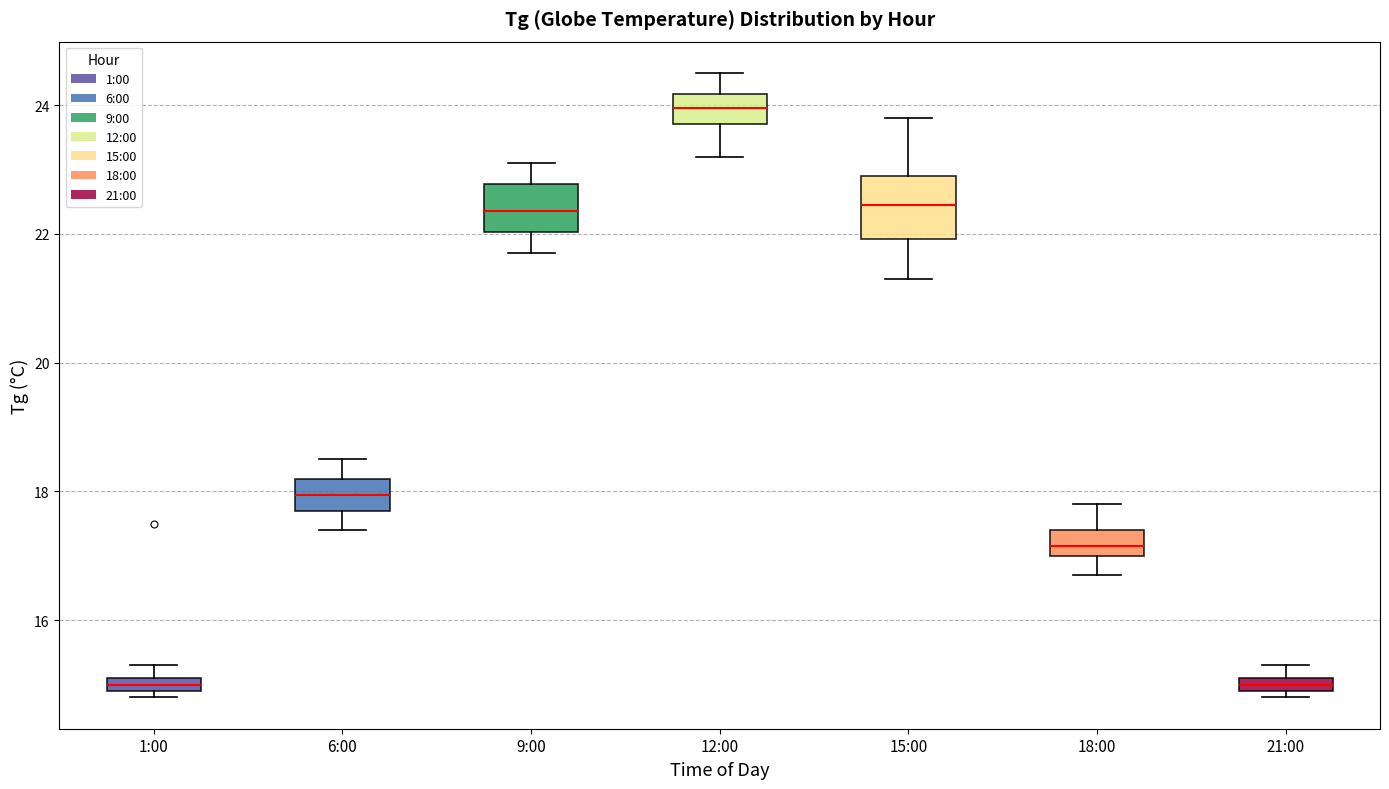

Where is the upper edge of the box for 18:00 on the y-axis? The values are not printed on the chart, so give them approximately, as read against the axis.

17.4